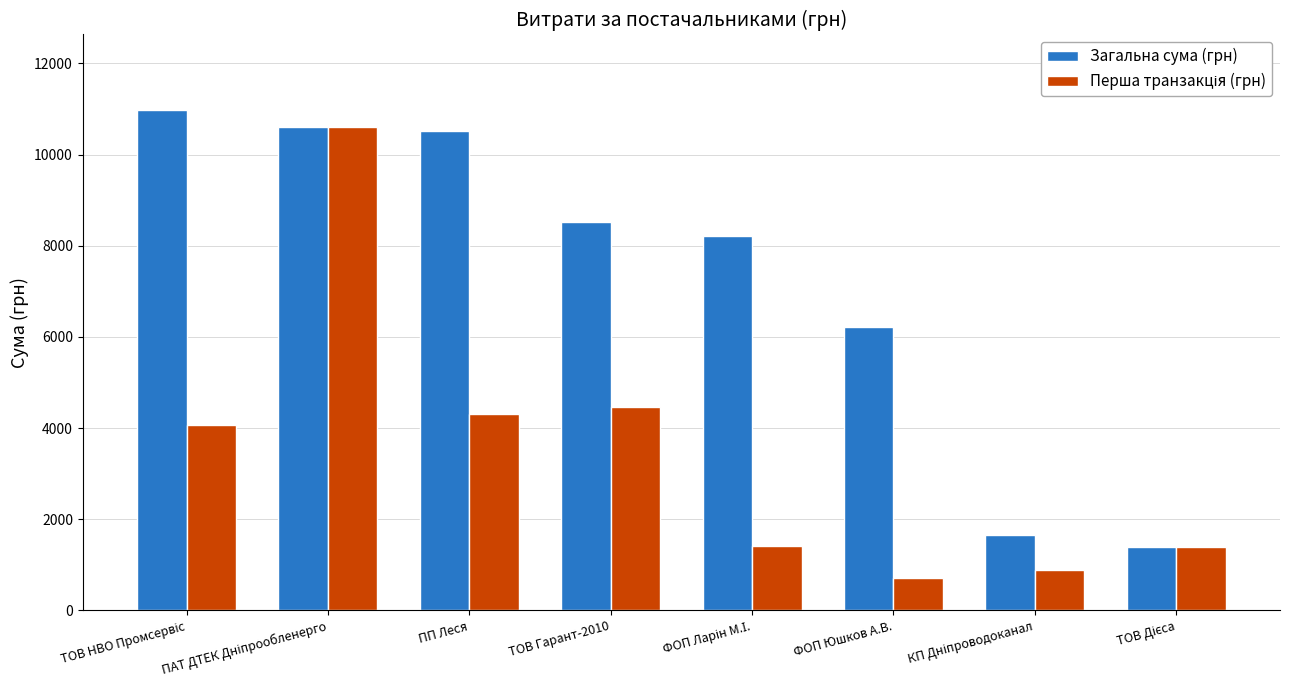

Is it true that Загальна сума (грн) equals 6220.0 at ФОП Юшков А.В.?

True